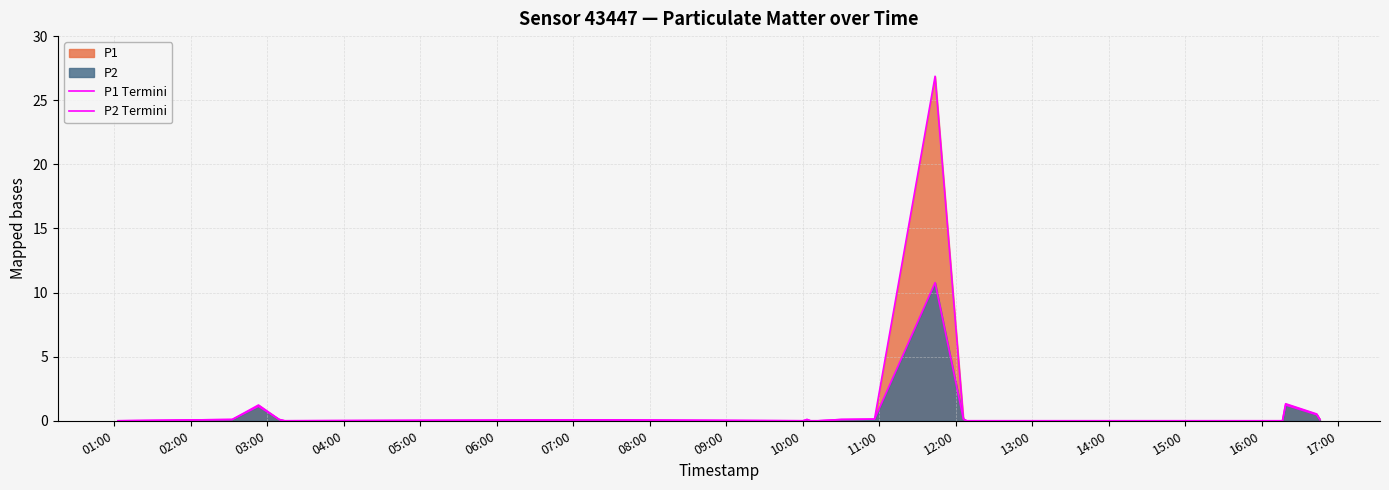

Rank the series by their maximum value, from highest to lowest.

P1 Termini, P2 Termini